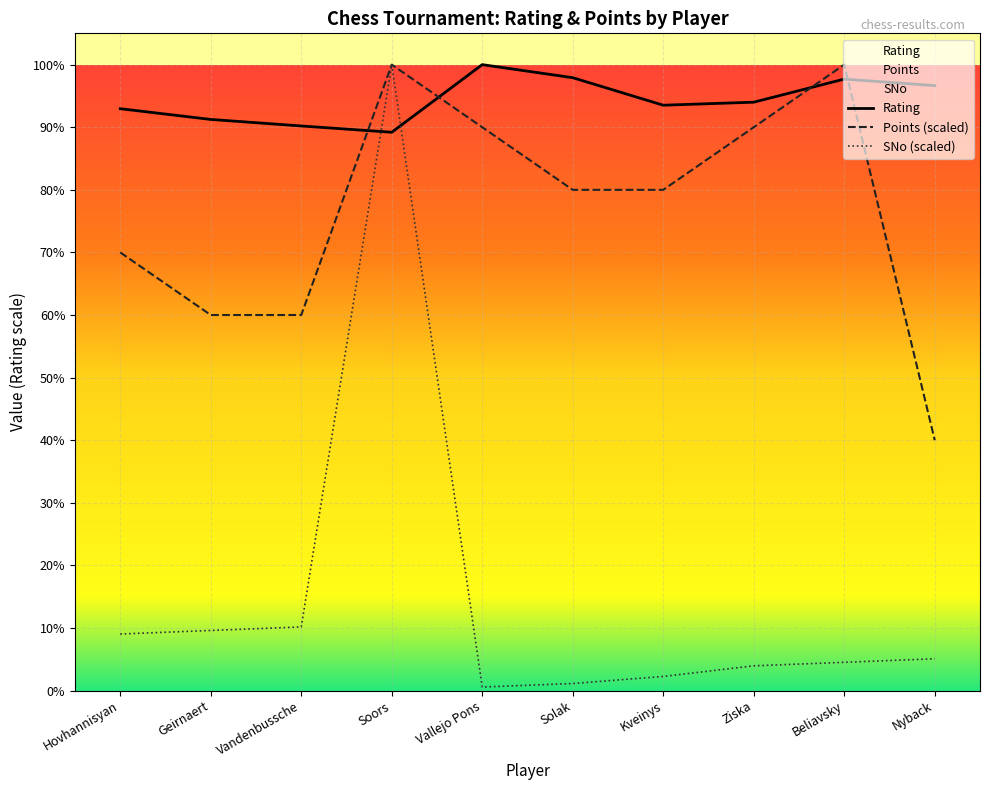

What is the maximum value shown in the chart?

2684.0